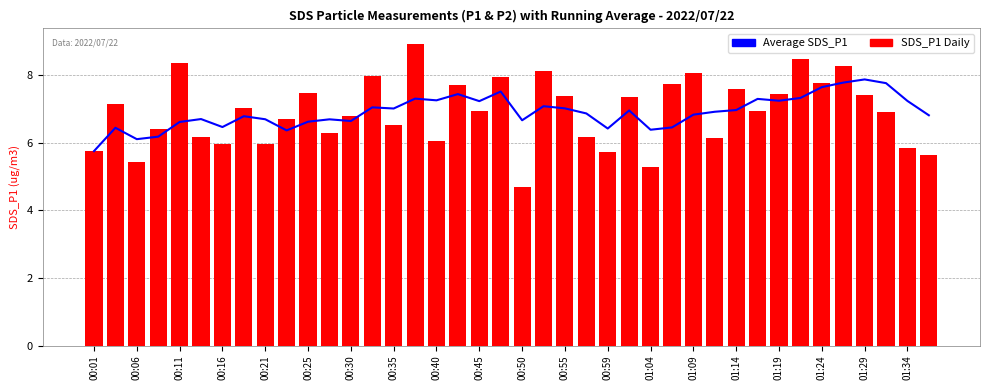

How many data points does each series have?

40